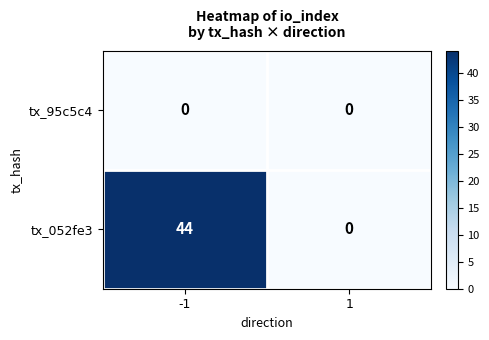

Which label corresponds to the largest value in the chart?

-1